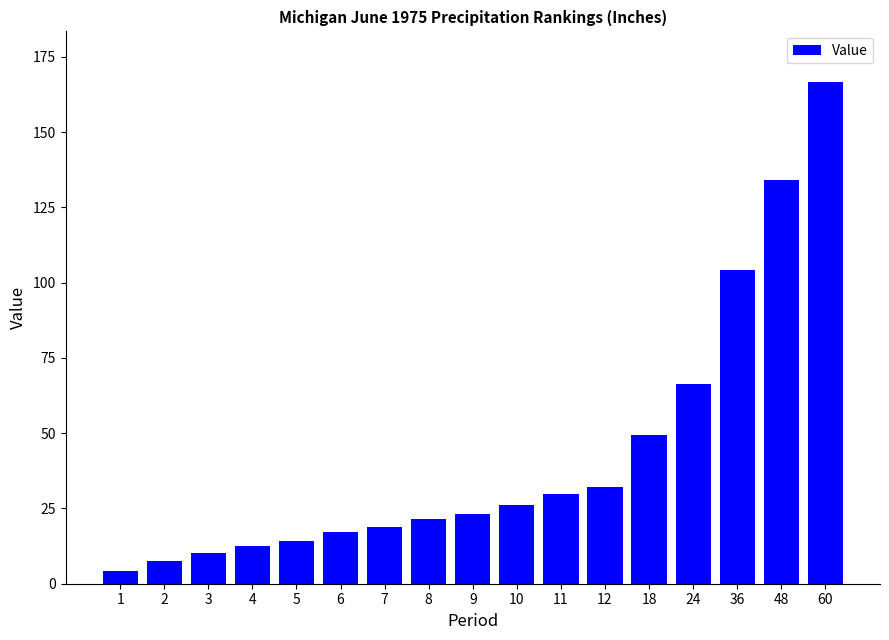

What is the ratio of the value at 5 to the value at 4?

1.1